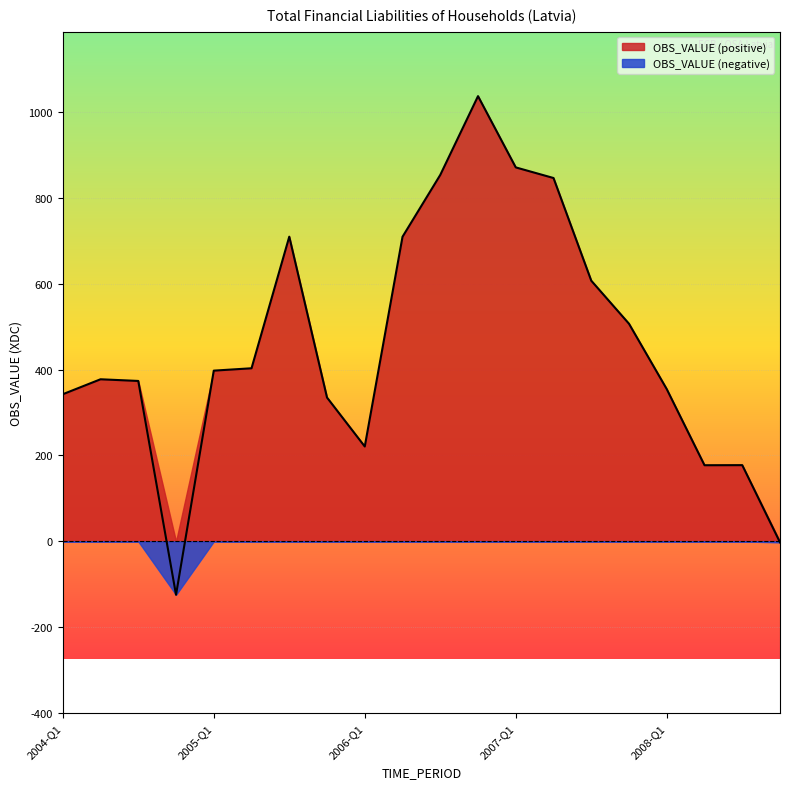

Between 2008-Q2 and 2006-Q1, which is larger?

2006-Q1